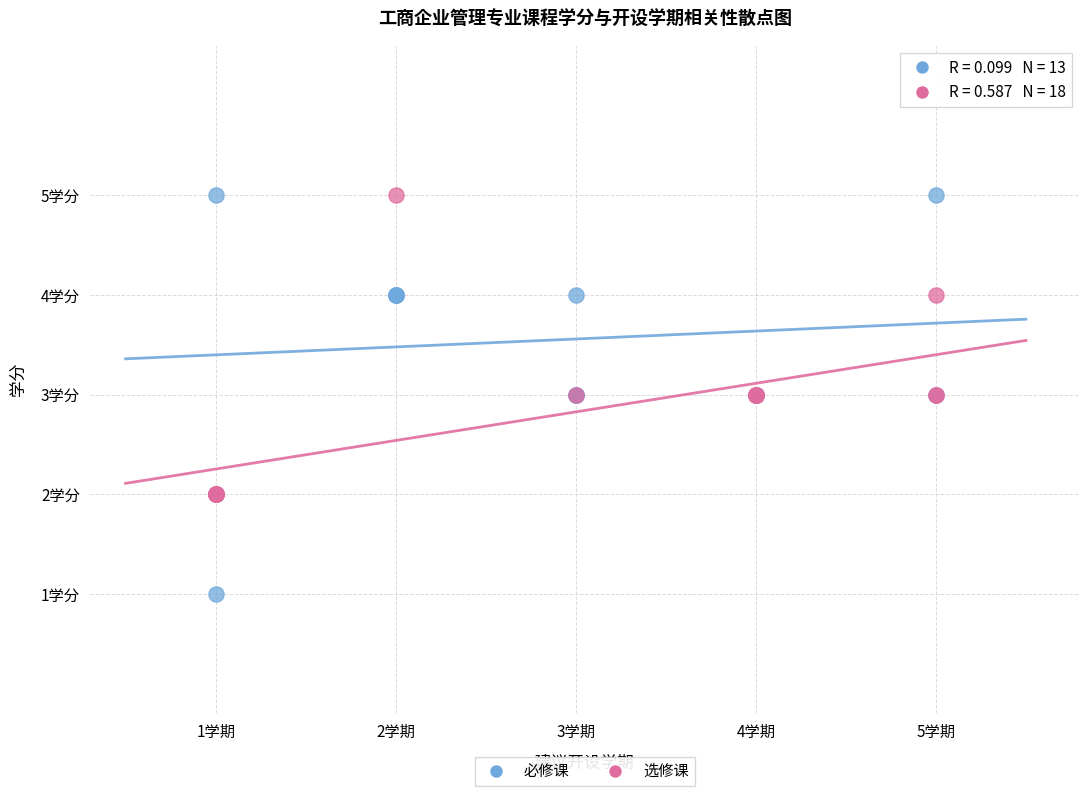

What are all the series names shown in the legend?

必修课, 选修课